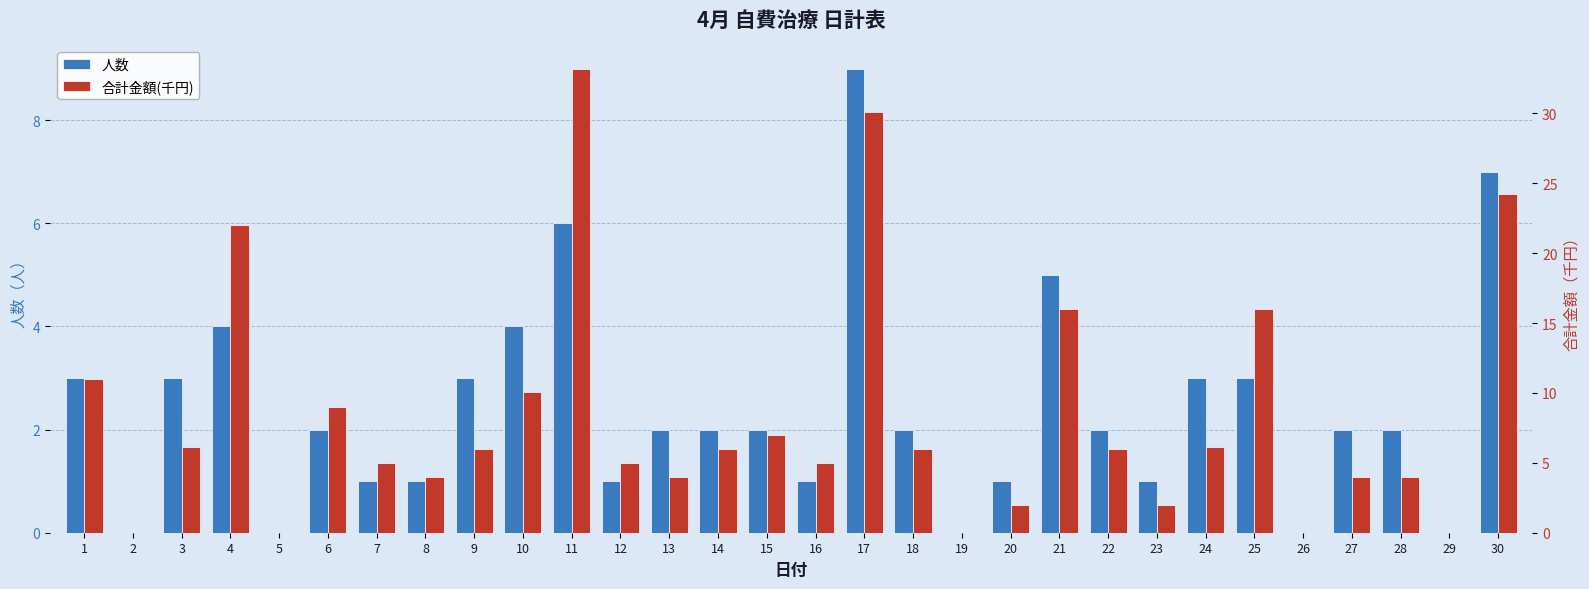

Where does the 合計金額(千円) series first go above 6?

1